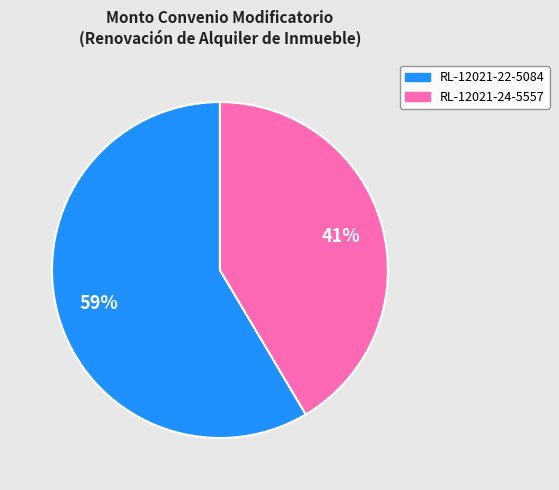

Is it true that RL-12021-24-5557 is 27% of the pie?

False